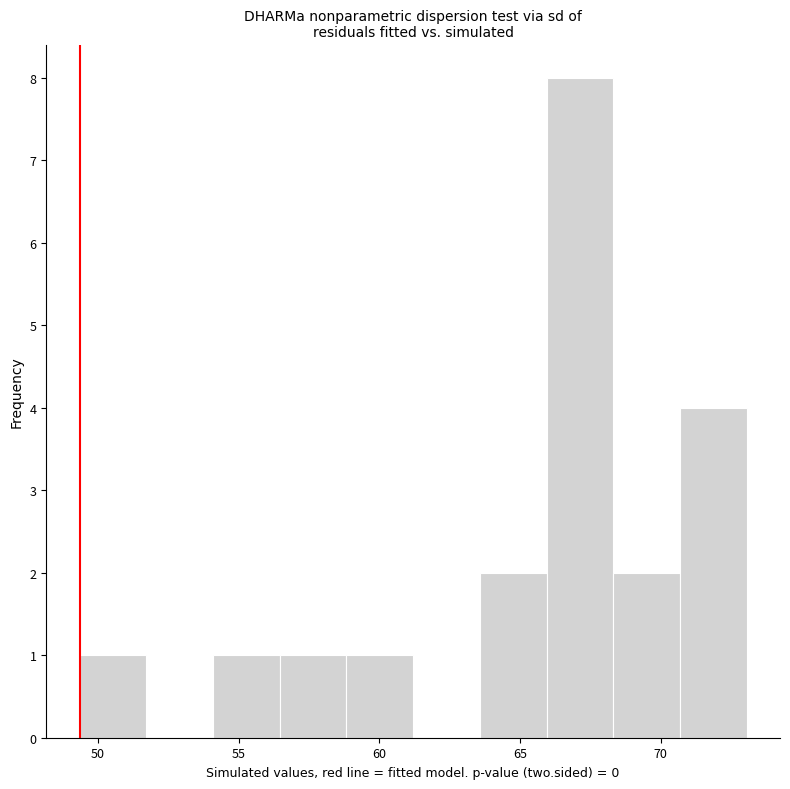

Which range on the x-axis has the tallest bar?

66.0 to 68.5